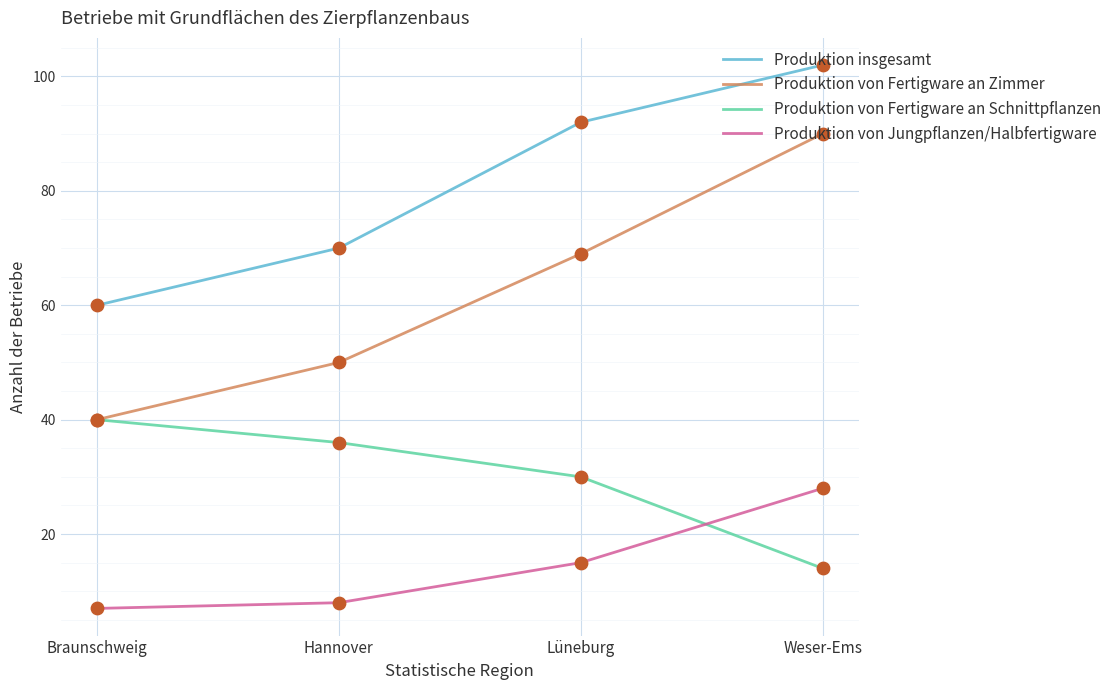

Which series has the widest spread of values?

Produktion von Fertigware an Zimmer